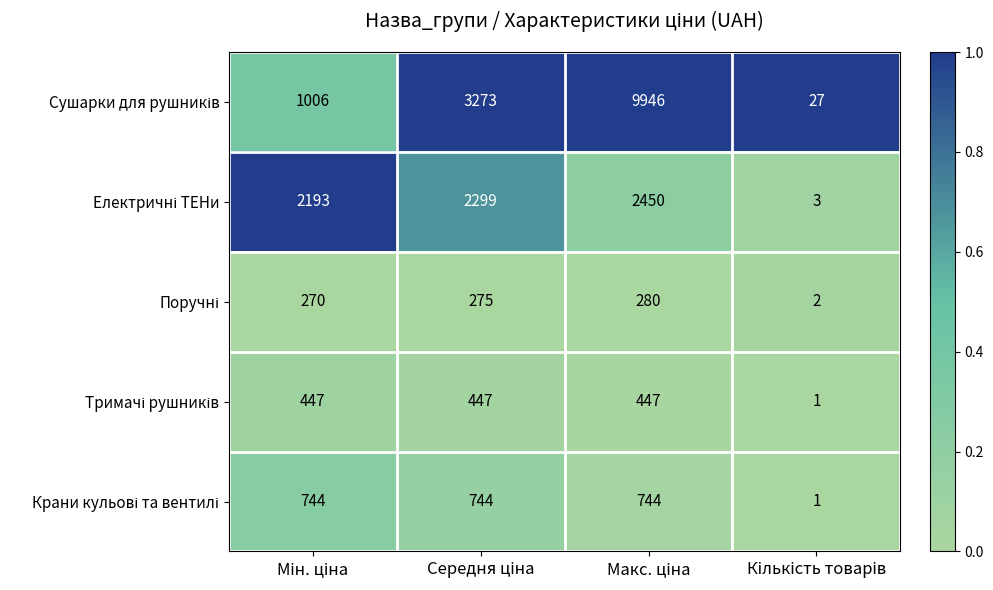

At how many categories does at least one series exceed 631?

3